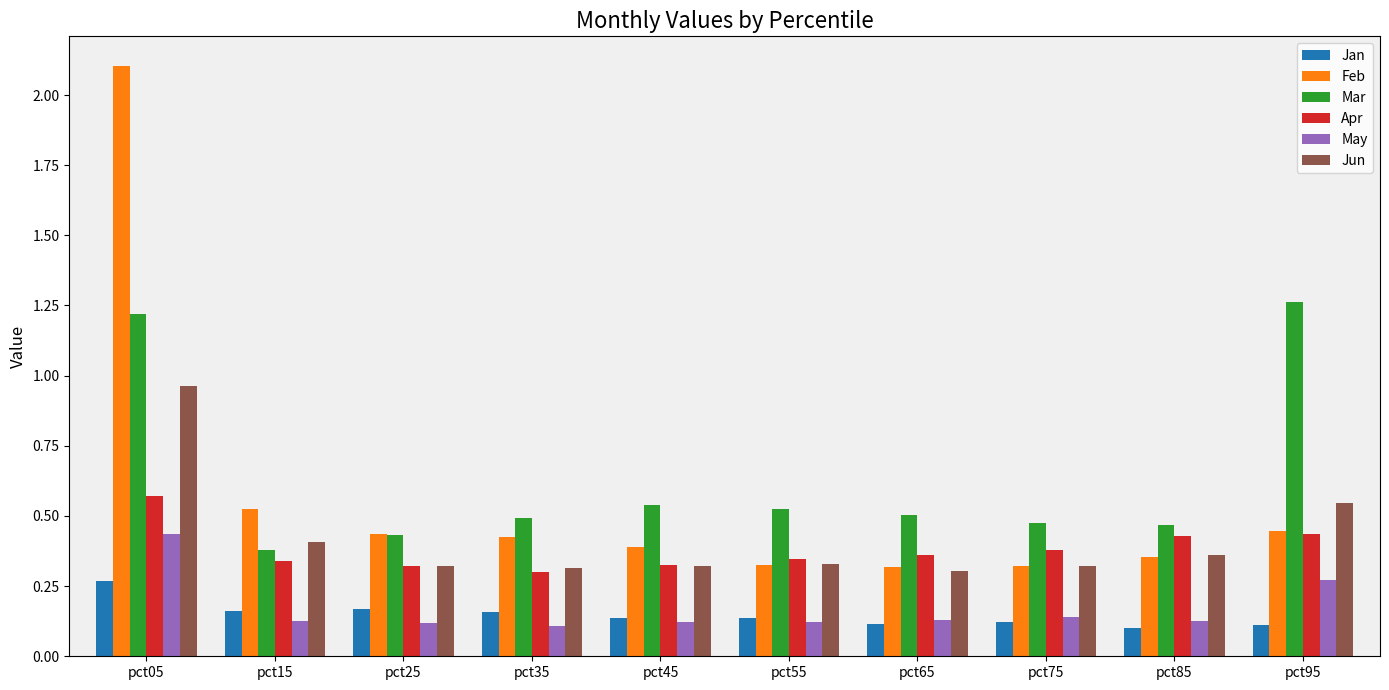

Is it true that Feb equals 0.6 at pct55?

False